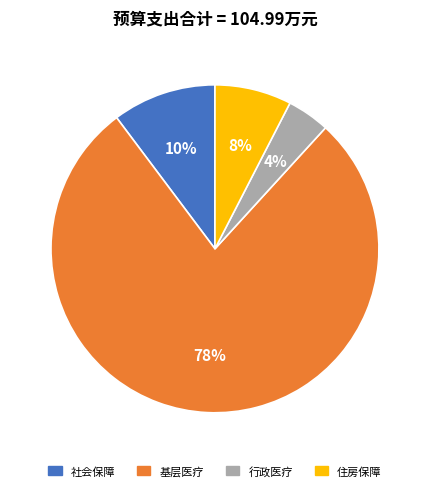

To the nearest percent, what is the difference between the largest and smallest slice percentages?

74%